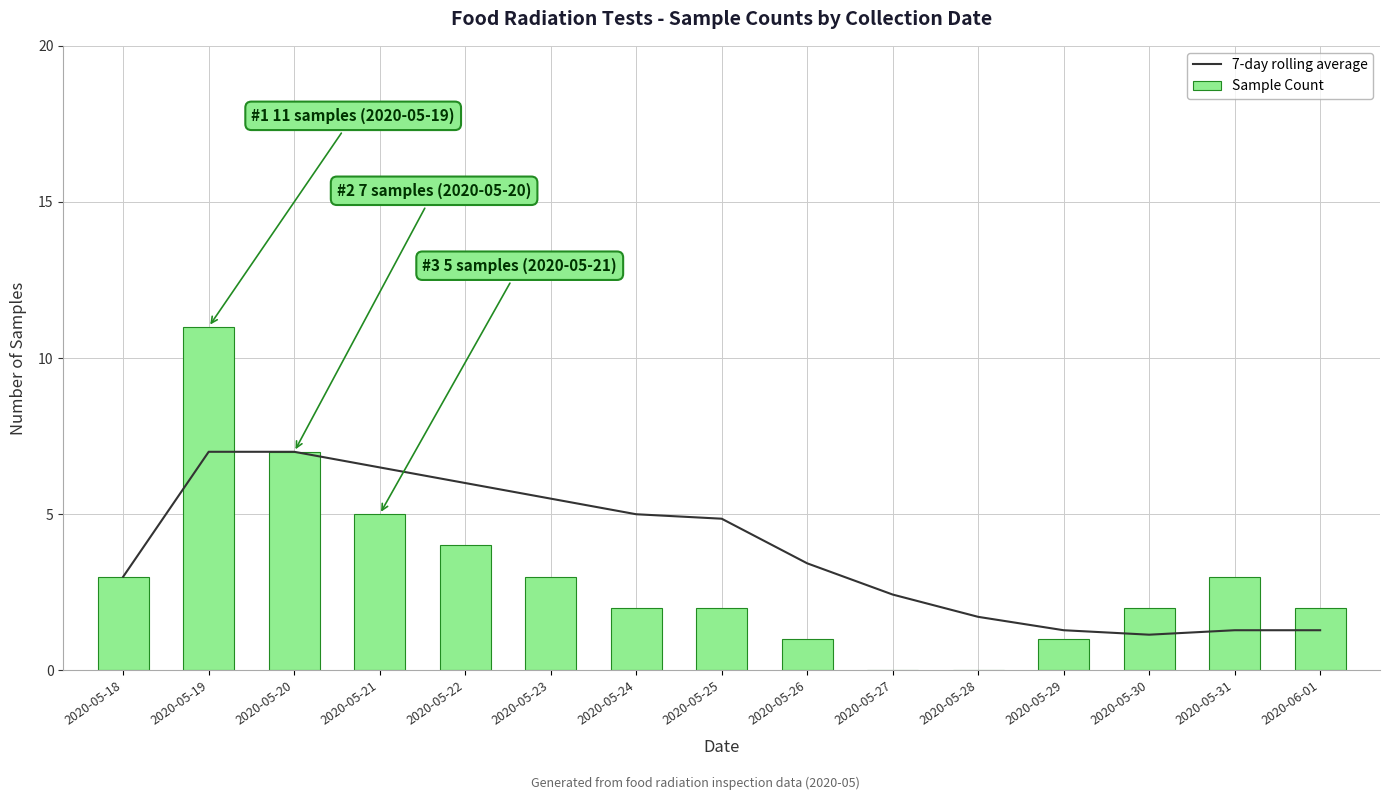

Does the chart contain stacked bars?

No